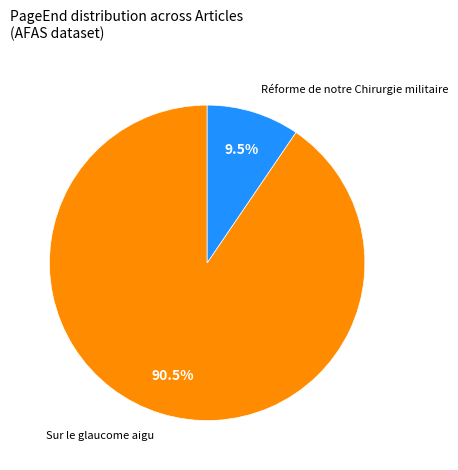

To the nearest percent, what is the difference between the Sur le glaucome aigu and Réforme de notre Chirurgie militaire slice percentages?

81%